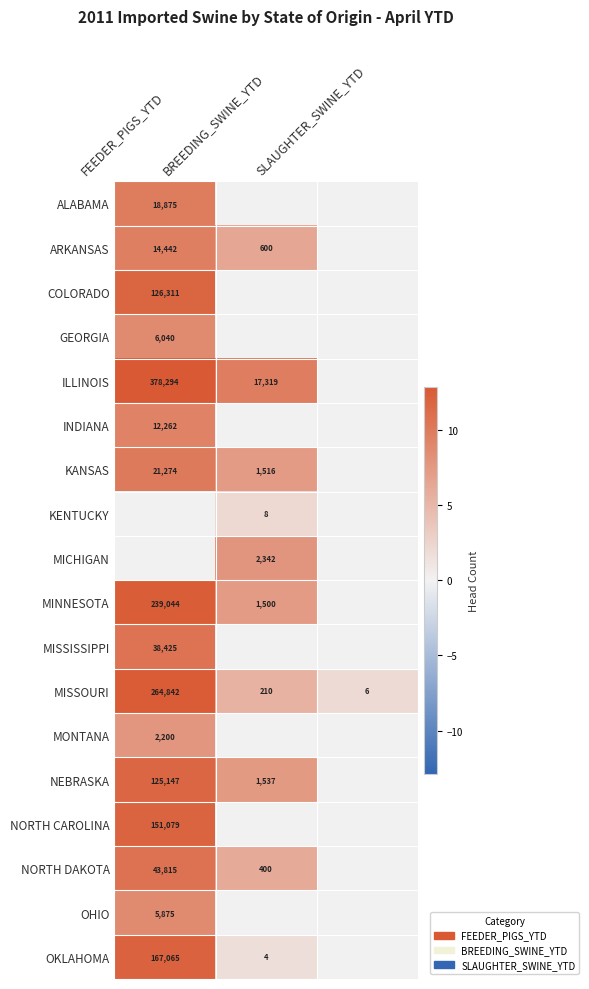

What is the difference between the maximum and minimum values in the MISSOURI series?

264836